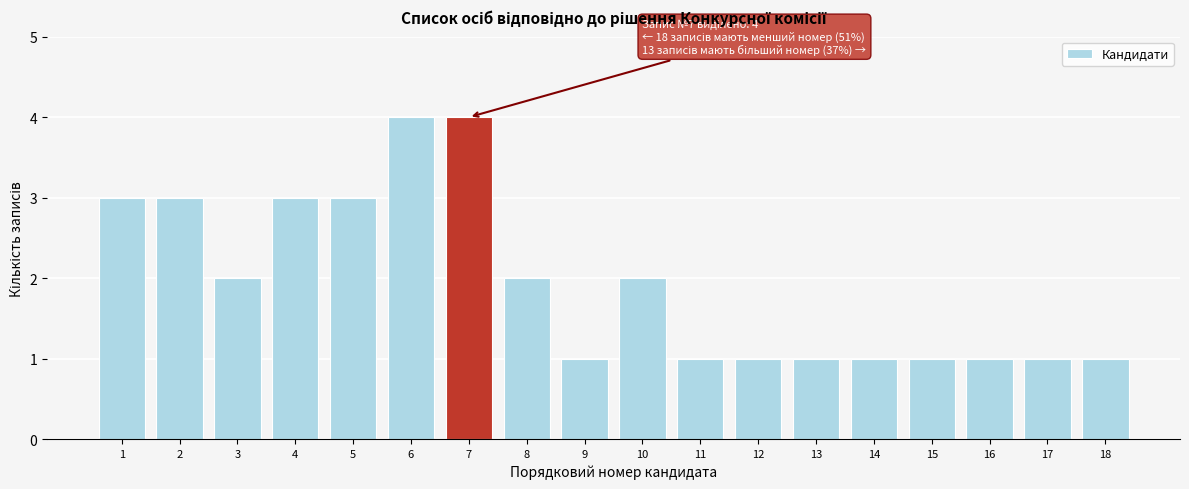

Reading left to right, list all the values displayed in this chart.

3	3	2	3	3	4	4	2	1	2	1	1	1	1	1	1	1	1